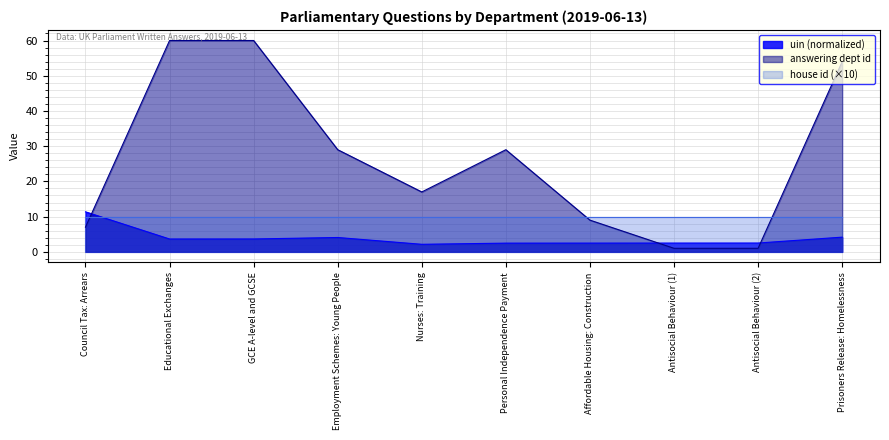

Rank the categories by uin value from highest to lowest.

Council Tax: Arrears, Prisoners Release: Homelessness, Employment Schemes: Young People, GCE A-level and GCSE, Educational Exchanges, Antisocial Behaviour (2), Antisocial Behaviour (1), Affordable Housing: Construction, Personal Independence Payment, Nurses: Training